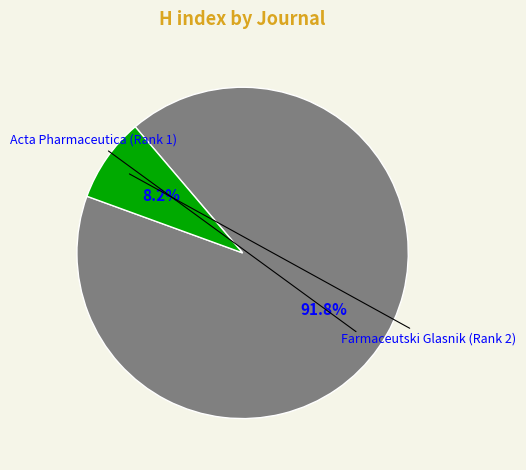

Is there any slice that represents more than half of the pie?

Yes